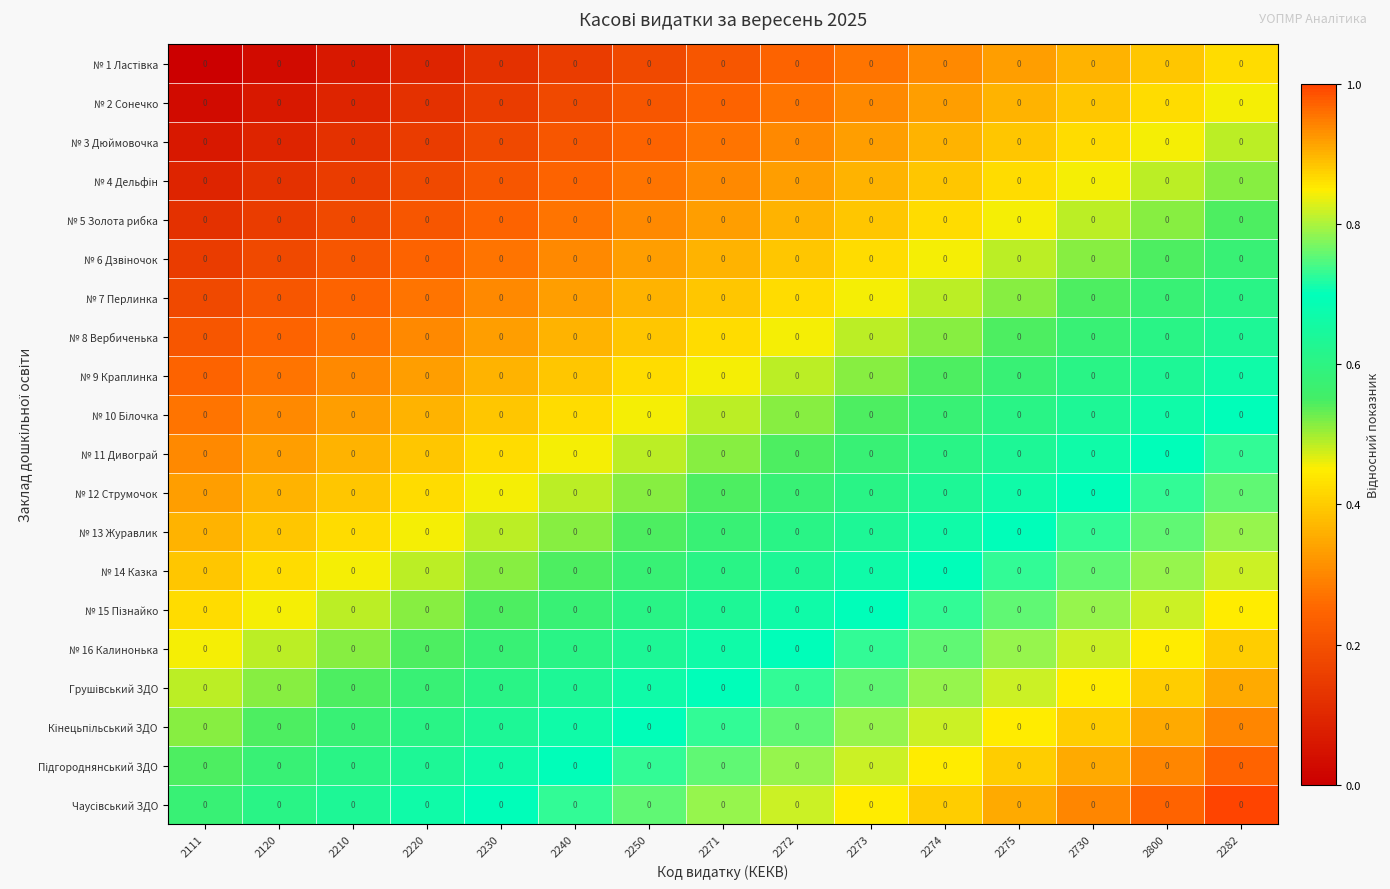

How many № 11 Дивограй values are between 0 and 1?

15